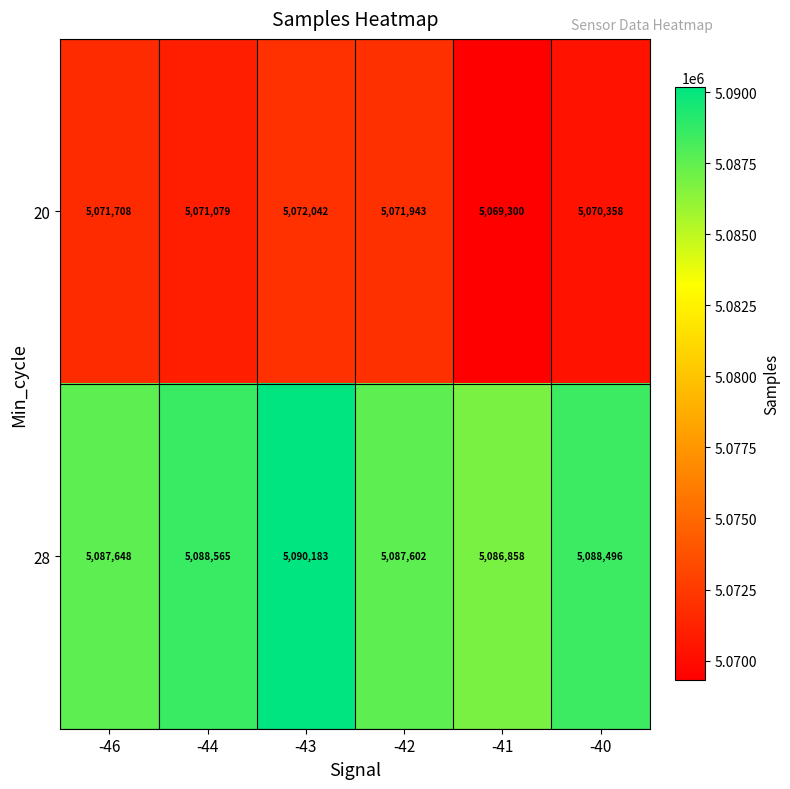

What is the difference between the highest and lowest values at -41?

17558